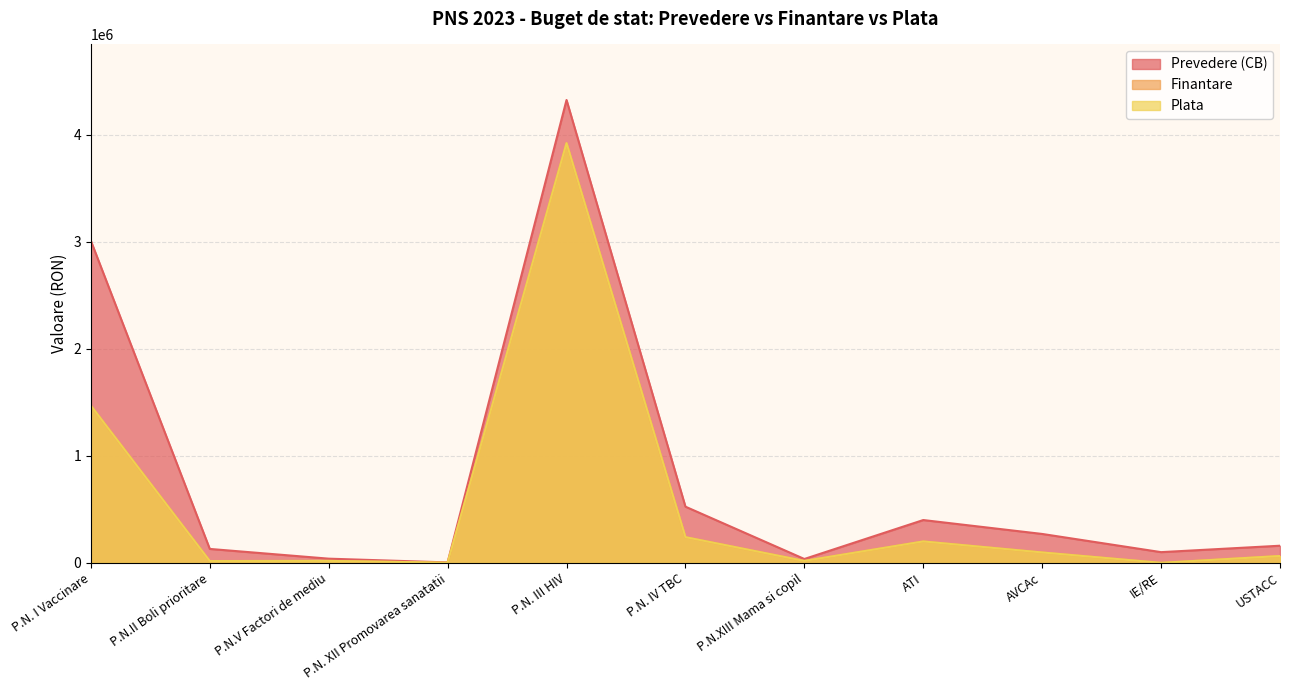

What is the sum of the Prevedere (CB) values at P.N. III HIV and AVCAc?

4596000